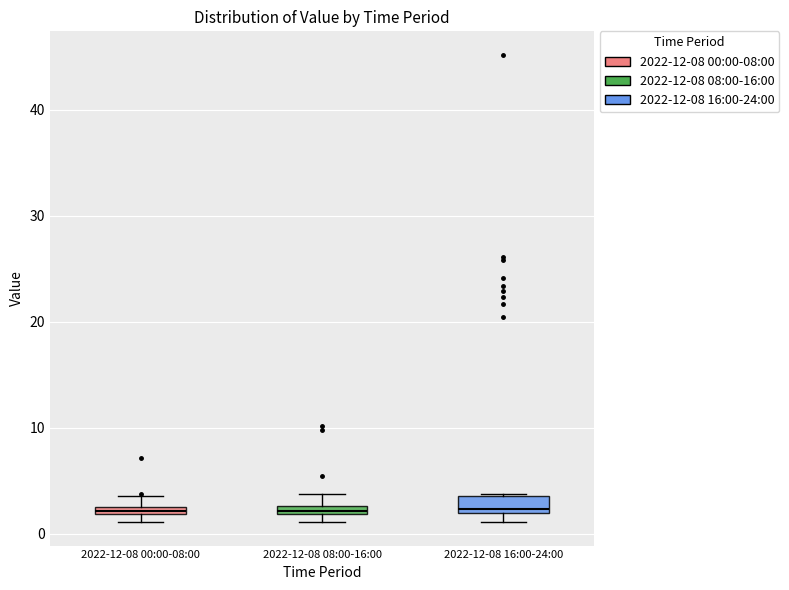

Where is the upper edge of the box for 2022-12-08 08:00-16:00 on the y-axis? The values are not printed on the chart, so give them approximately, as read against the axis.

3